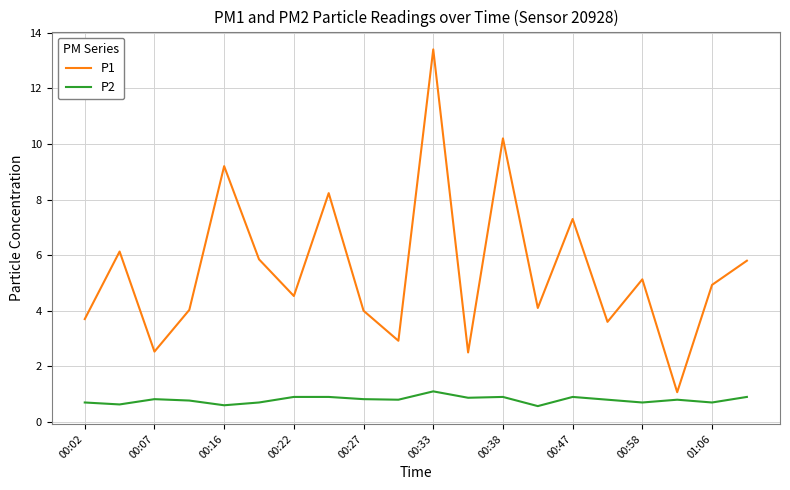

Which series has the largest total across all categories?

P1